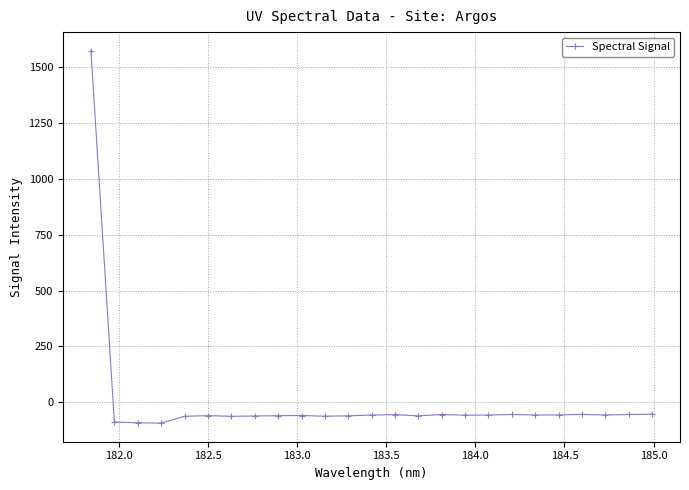

Count the number of values greater than -57.

12